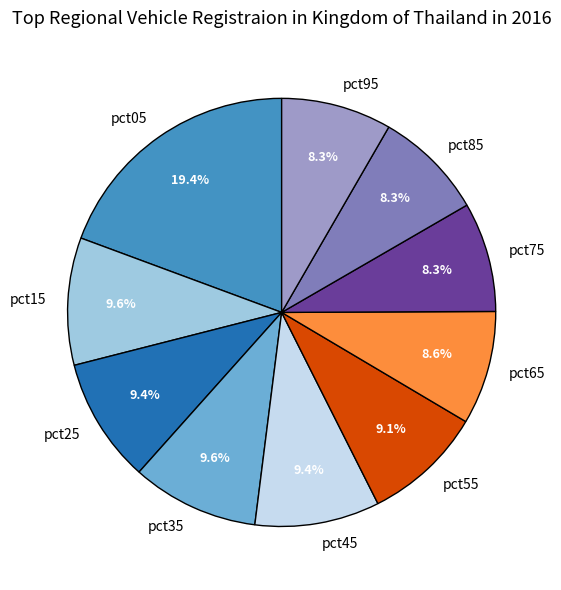

What percentage is the pct15 slice, to the nearest percent?

10%